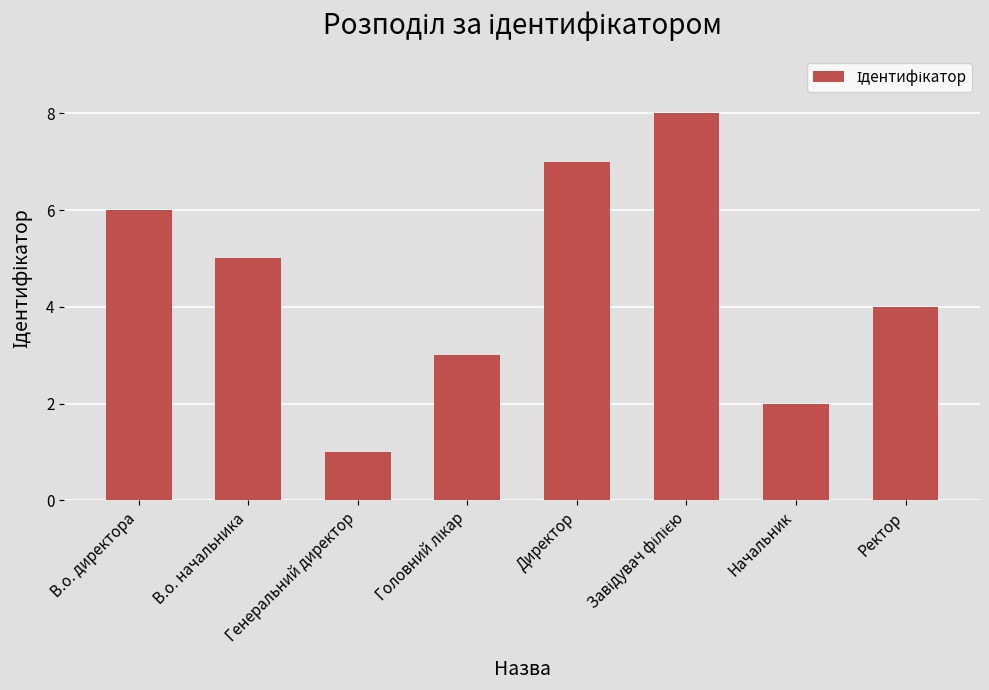

Approximately how many times larger is the value at В.о. начальника compared to Директор?

0.7